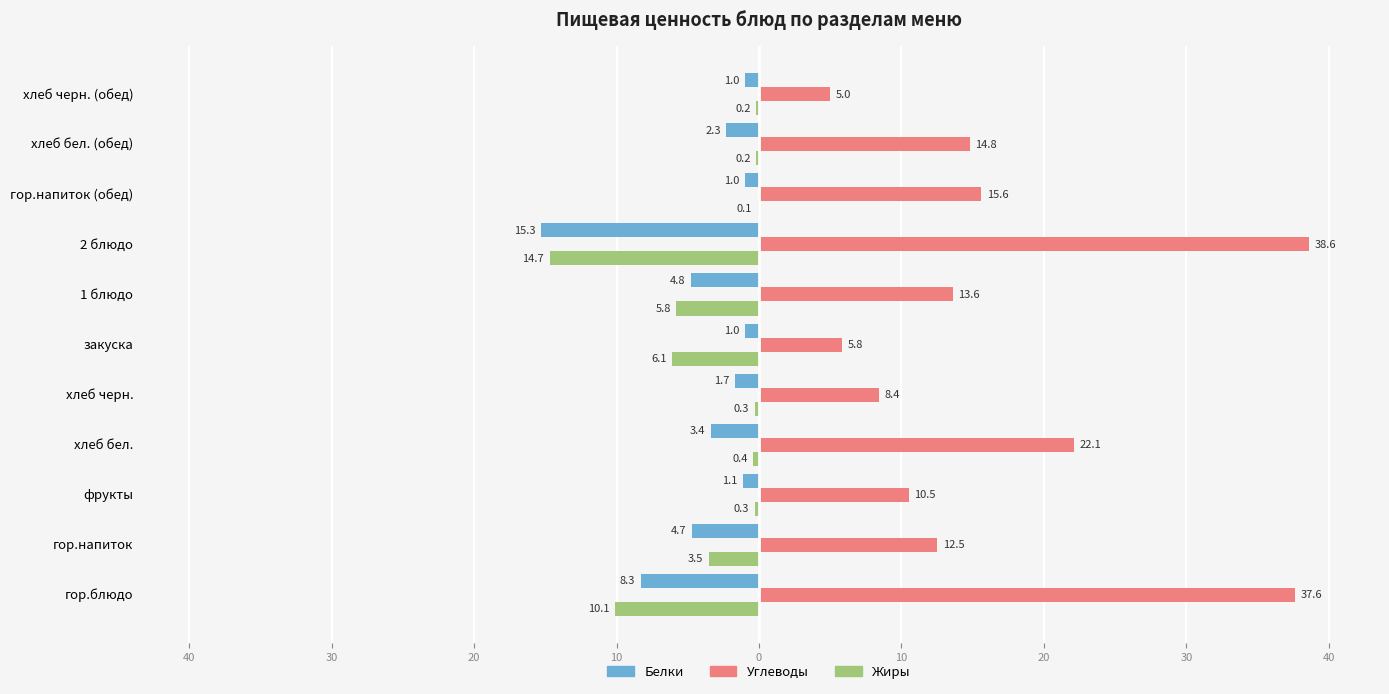

What are all the series names shown in the legend?

Белки, Углеводы, Жиры